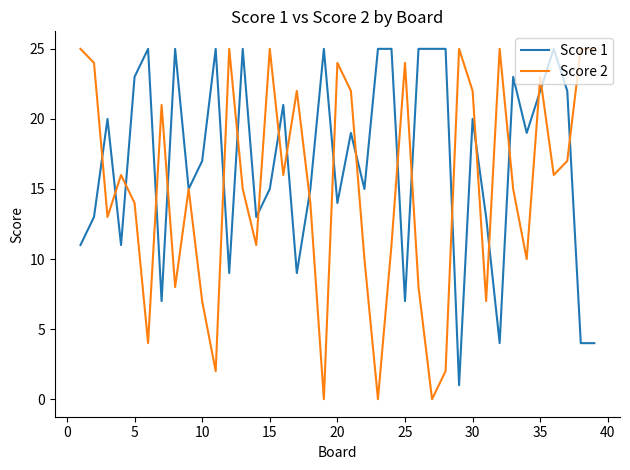

Does the chart have visible grid lines?

No